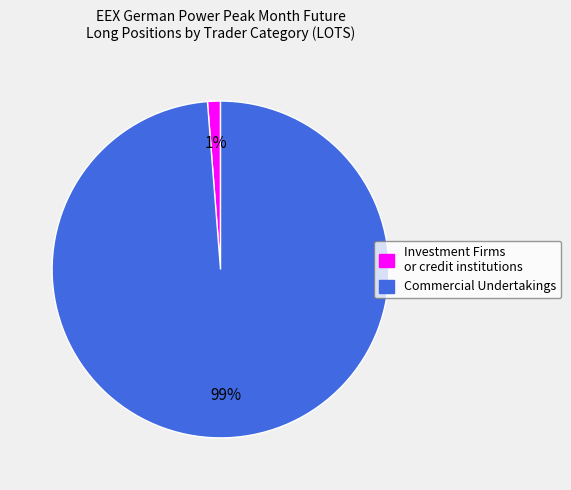

Which slice is the largest?

Commercial Undertakings